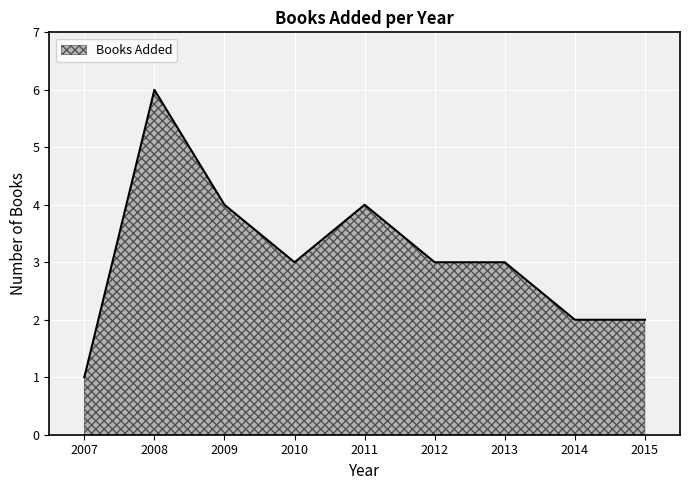

Which label corresponds to the smallest value in the chart?

2007